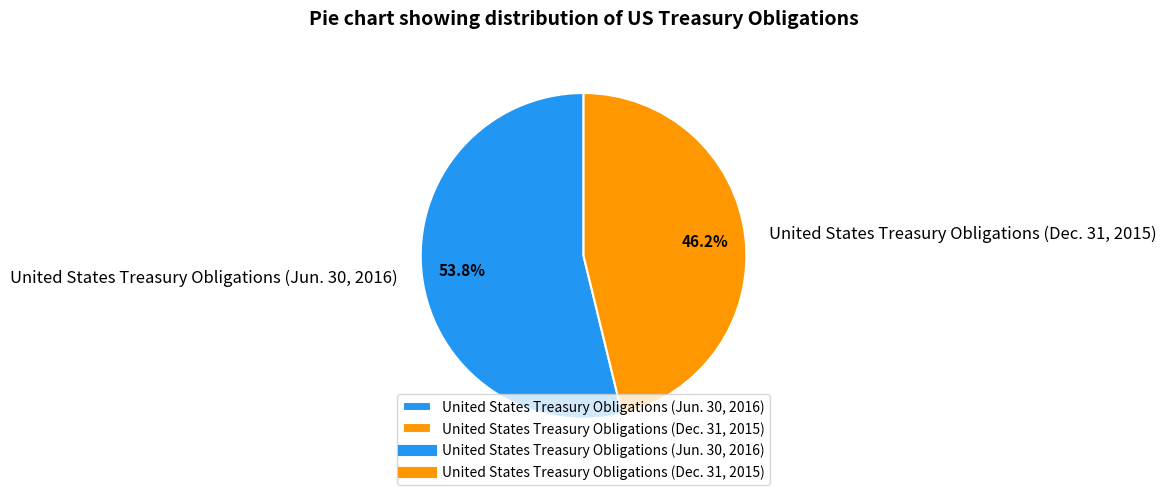

To the nearest percent, what percentage of the pie is United States Treasury Obligations (Dec. 31, 2015)?

46%